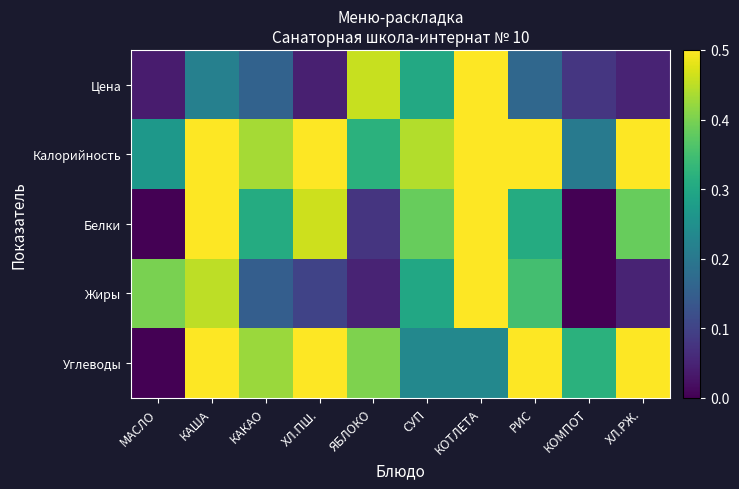

Which has a higher value, КАША or КАКАО?

КАША